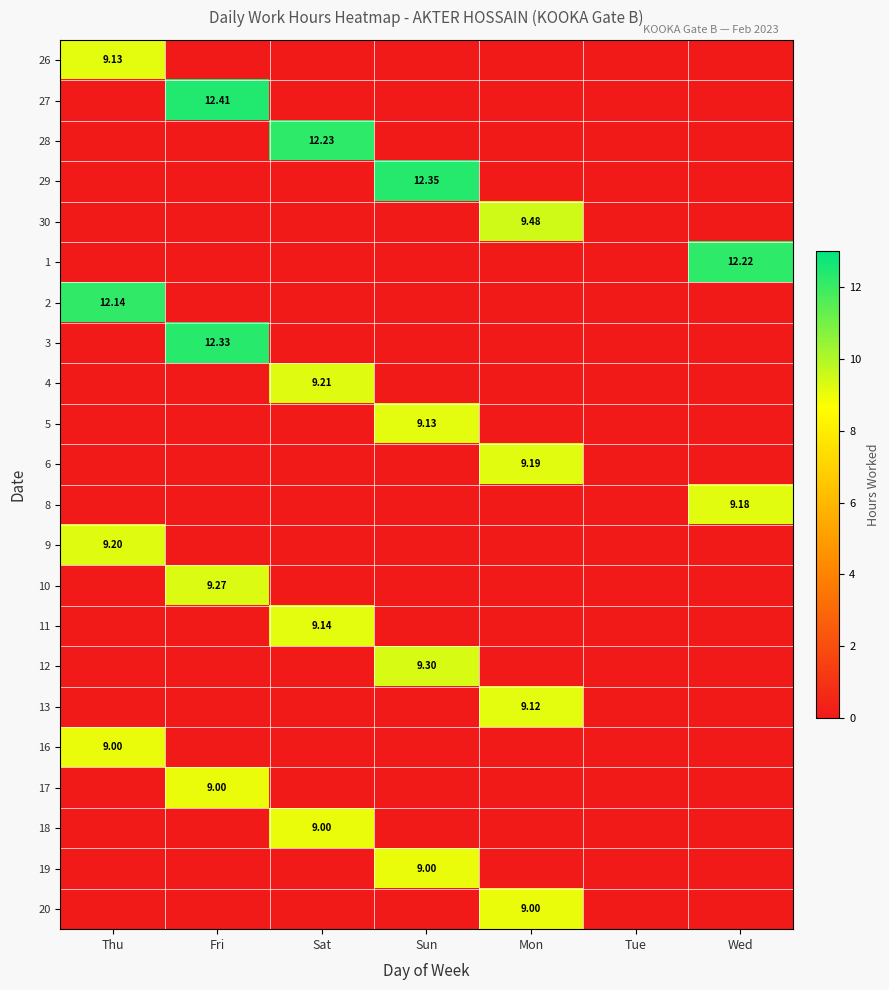

Count the number of data series in this chart.

22